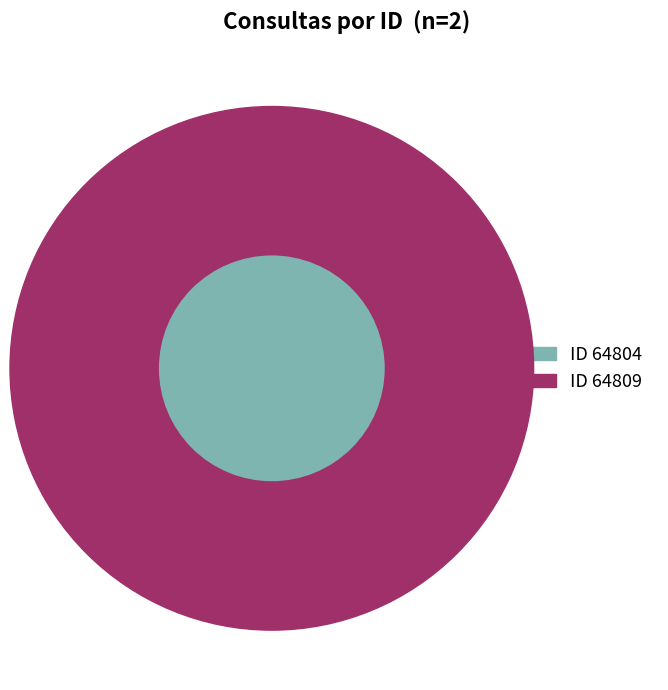

What percentage is the 64809 slice, to the nearest percent?

67%